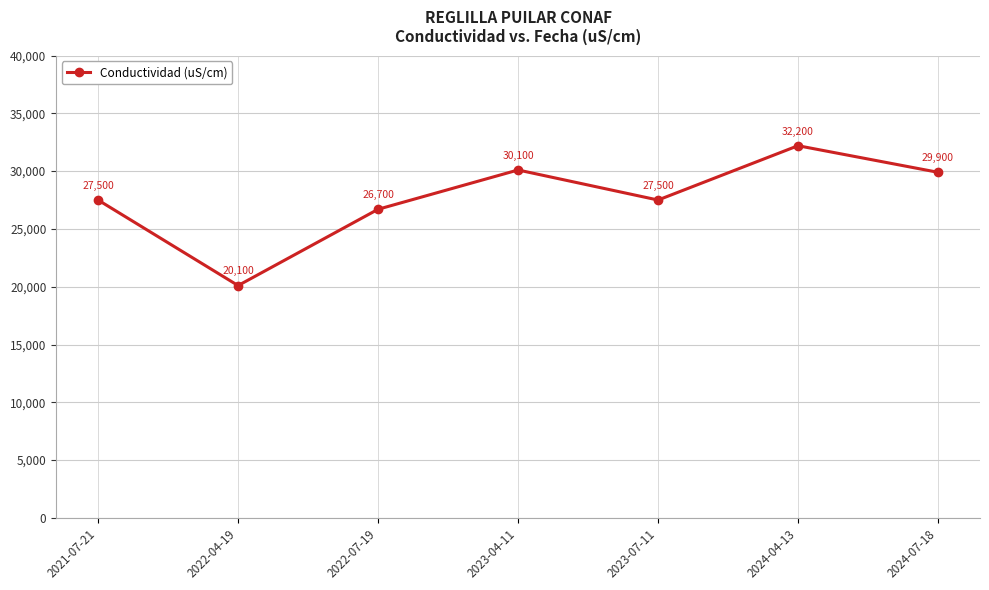

What is the difference between the maximum and minimum values?

12100